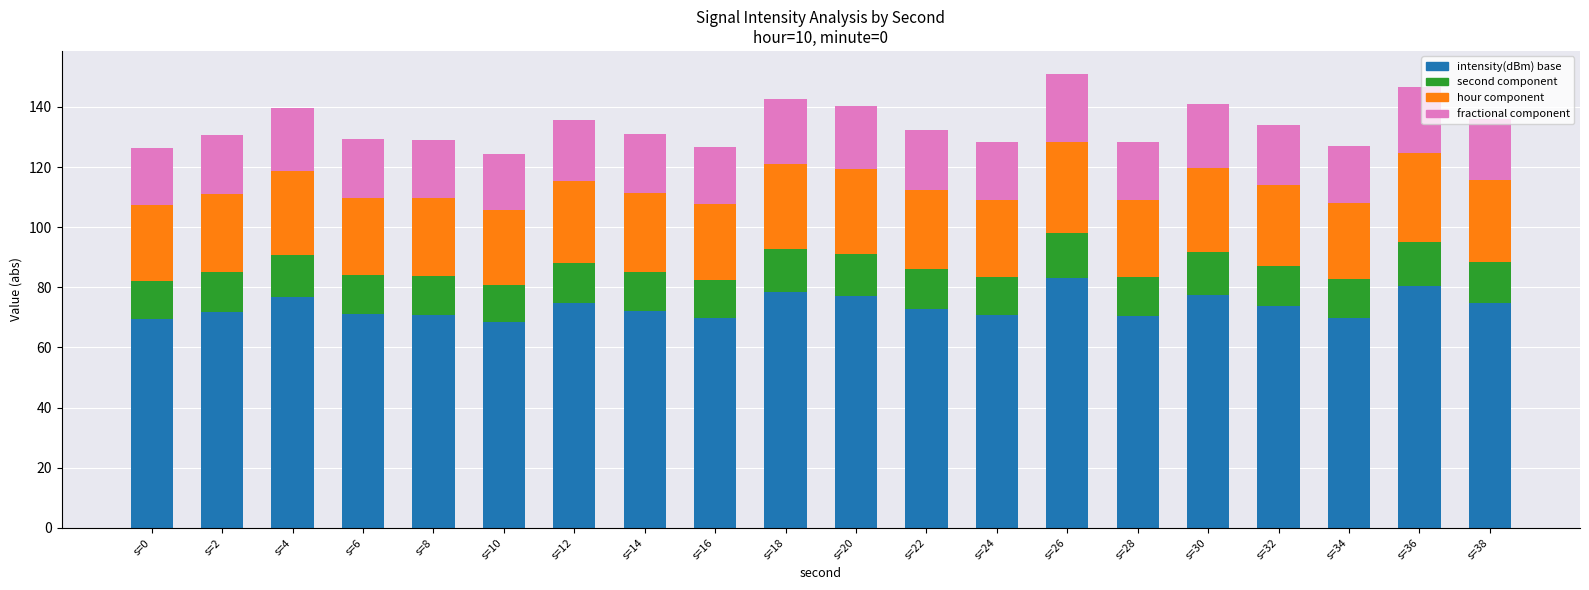

What are all the series names shown in the legend?

intensity(dBm) base, second component, hour component, fractional component